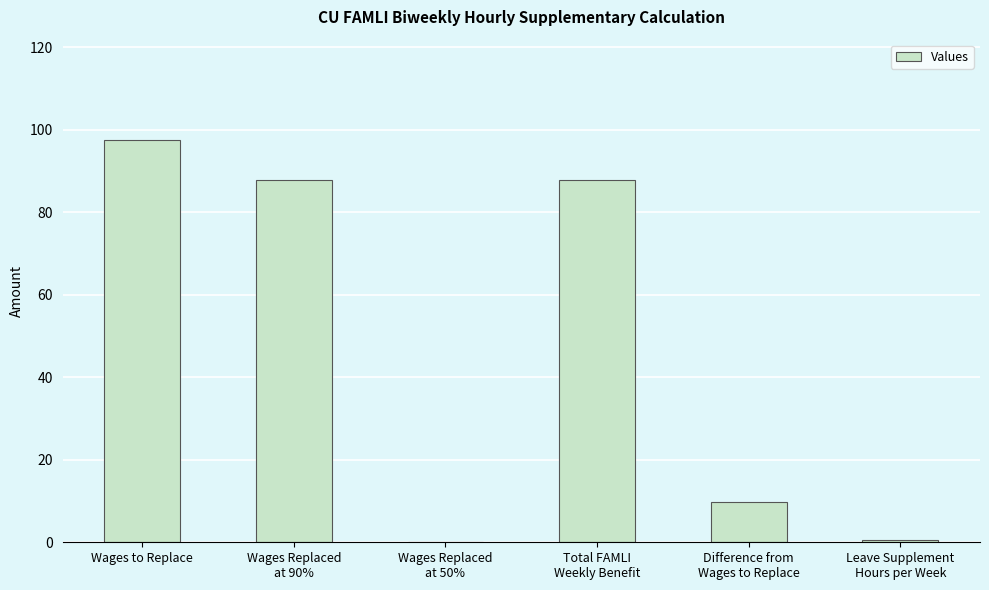

What is the maximum value shown in the chart?

97.5